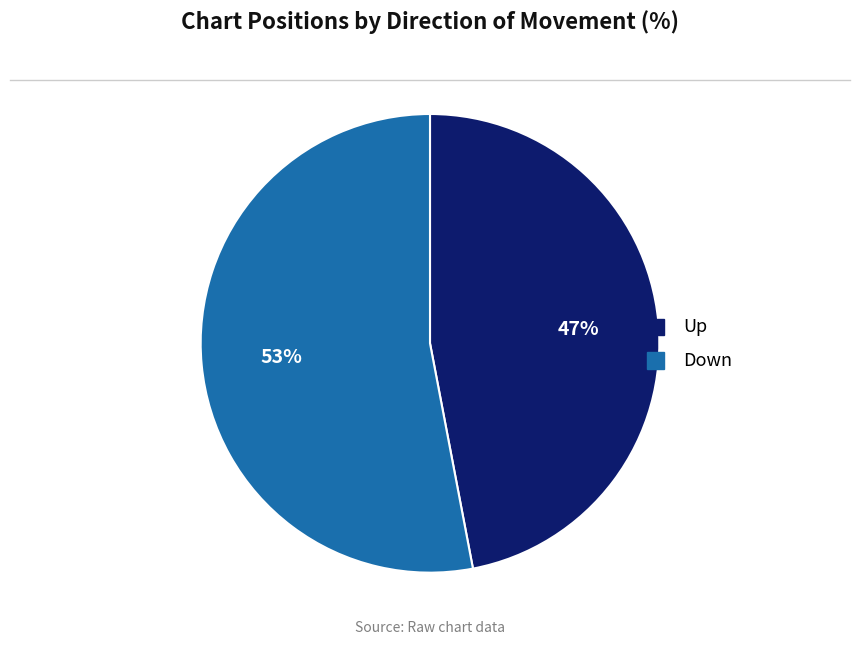

To the nearest percent, what is the difference between the largest and smallest slice percentages?

6%